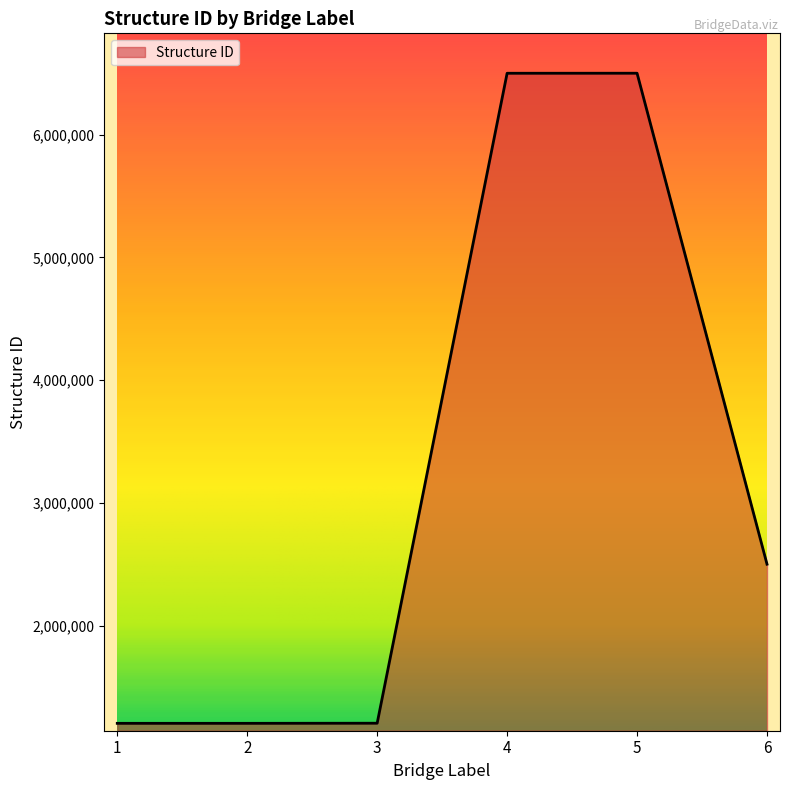

At which label is the value closest to 3852193?

6